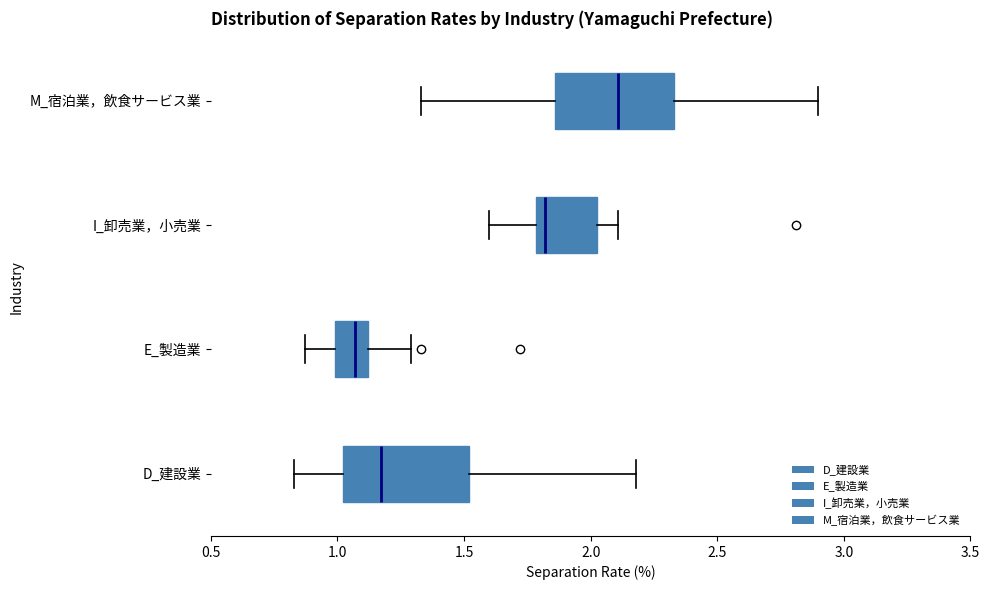

Reading bottom to top, transcribe this box plot: for each box, give where its median line is, the range the box spans, and where its two whiskers end, as read against the x-axis. The values are not printed on the chart, so give them approximately, as read against the axis.

D_建設業: median 1.15, box 1.00 to 1.50, whiskers 0.85 to 2.20
E_製造業: median 1.05, box 1.00 to 1.10, whiskers 0.85 to 1.30
I_卸売業，小売業: median 1.80 (just right of the box's left edge), box 1.80 to 2.05, whiskers 1.60 to 2.10
M_宿泊業，飲食サービス業: median 2.10, box 1.85 to 2.35, whiskers 1.35 to 2.90